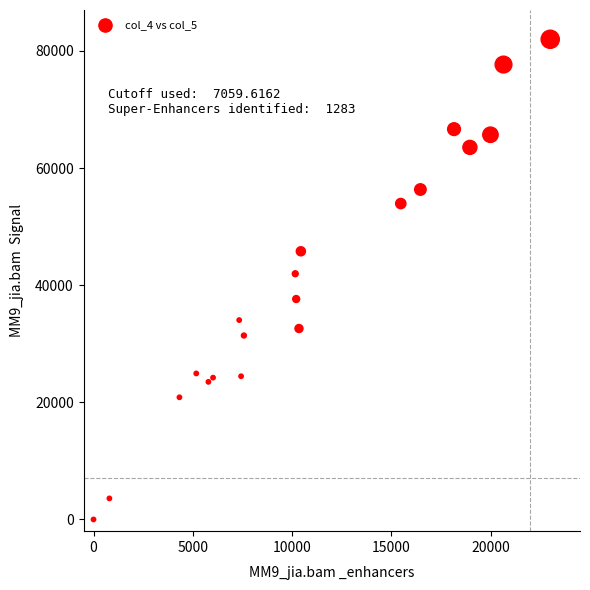

What Y value in the scatter plot is closest to 41000?

41959.1